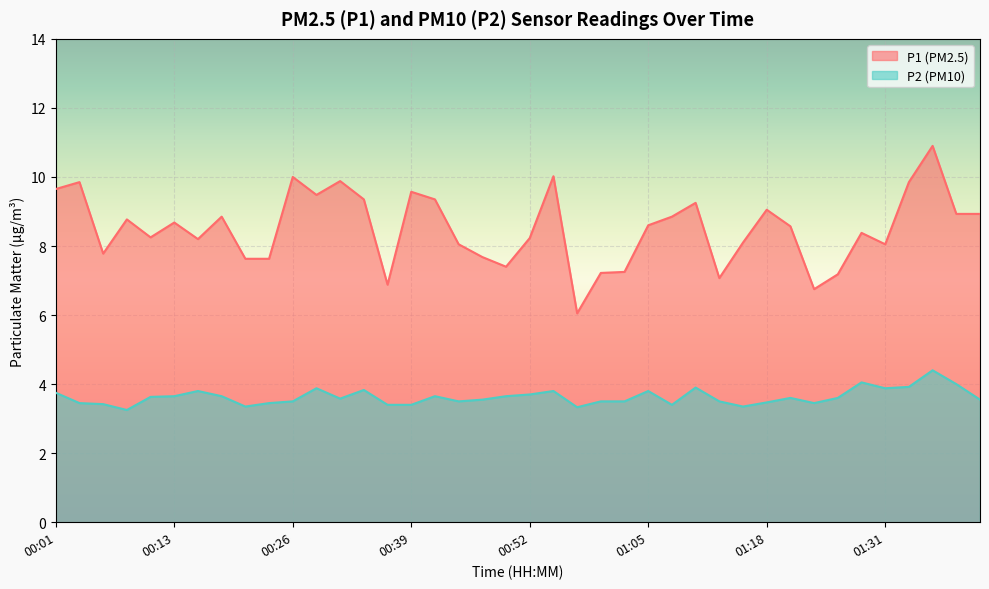

Which has a higher value, 00:26 or 00:01?

00:26